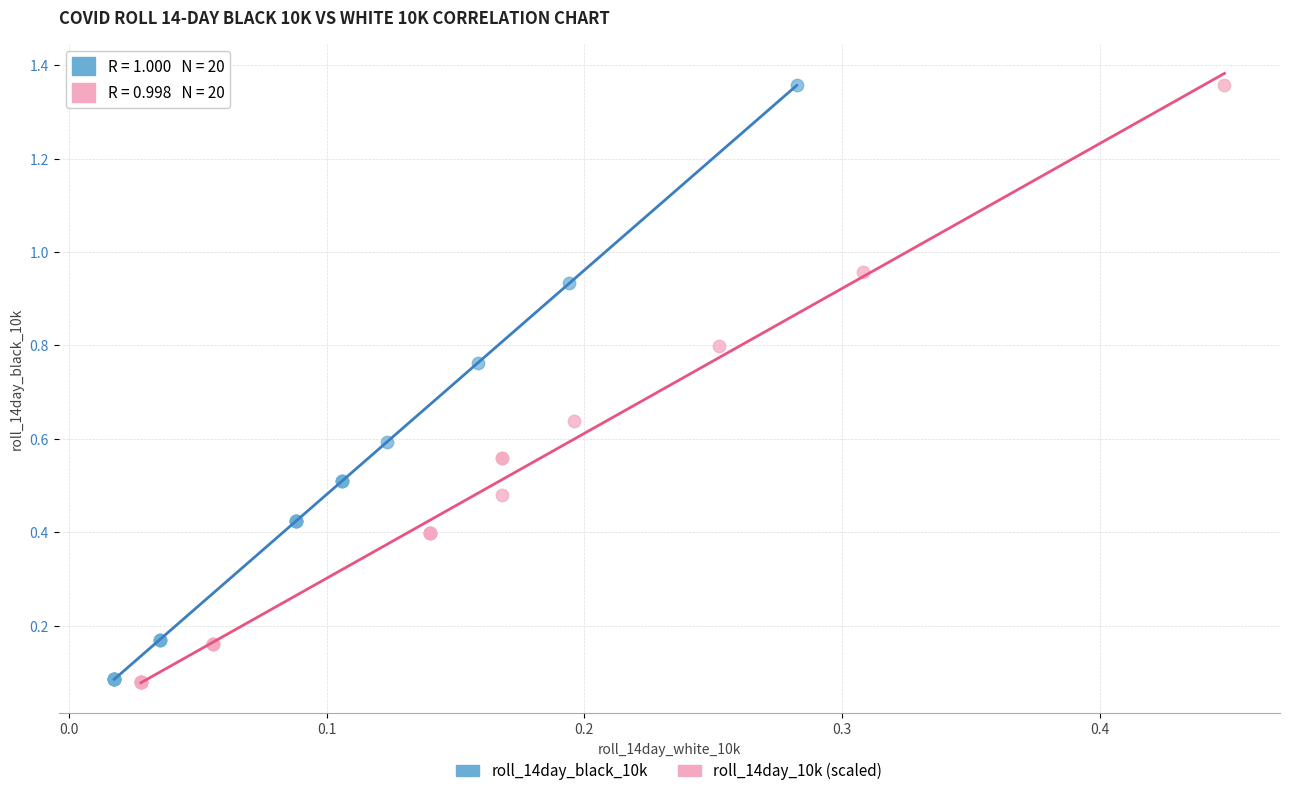

Which series has the largest Y range (max minus min)?

roll_14day_10k (scaled)